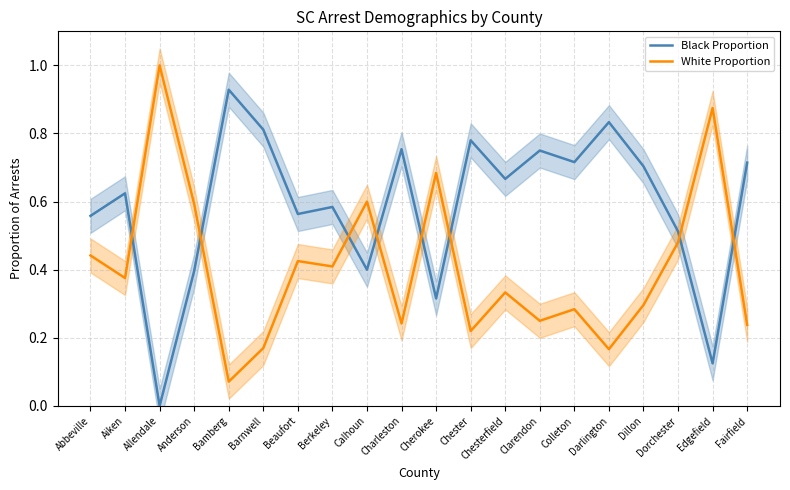

Which label corresponds to the largest value in the chart?

Allendale